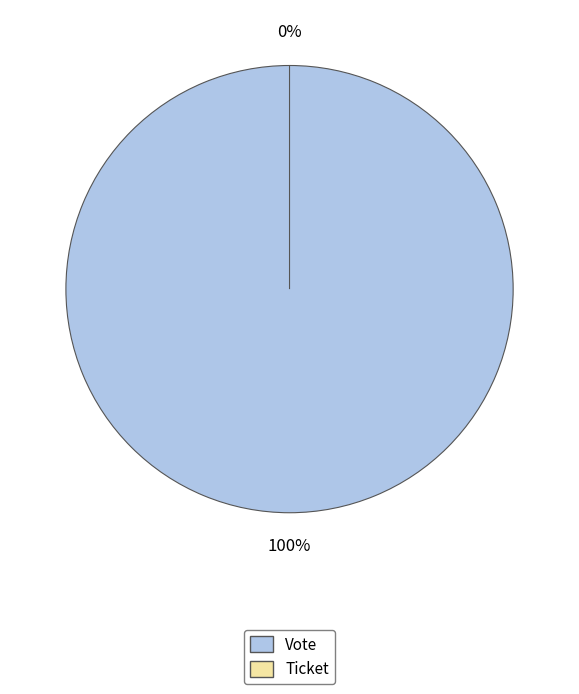

What is the smallest slice in the pie chart?

Ticket